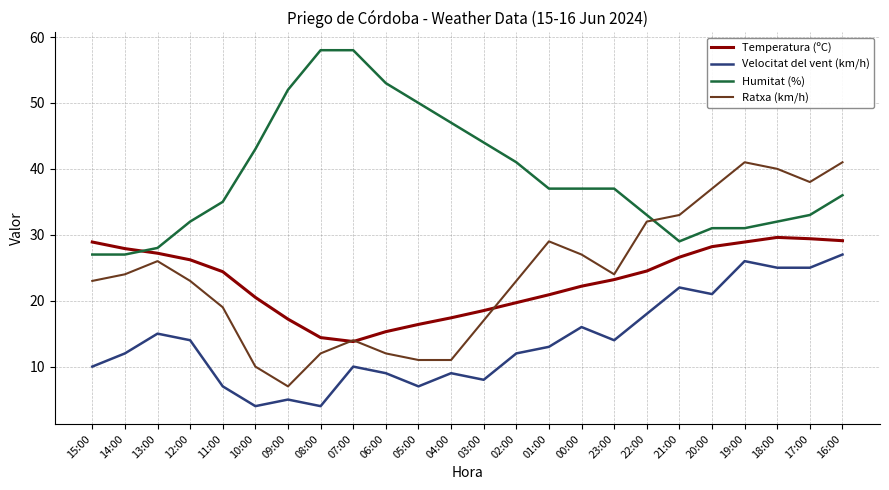

List the series in order of their peak value, lowest first.

Velocitat del vent (km/h), Temperatura (ºC), Ratxa (km/h), Humitat (%)